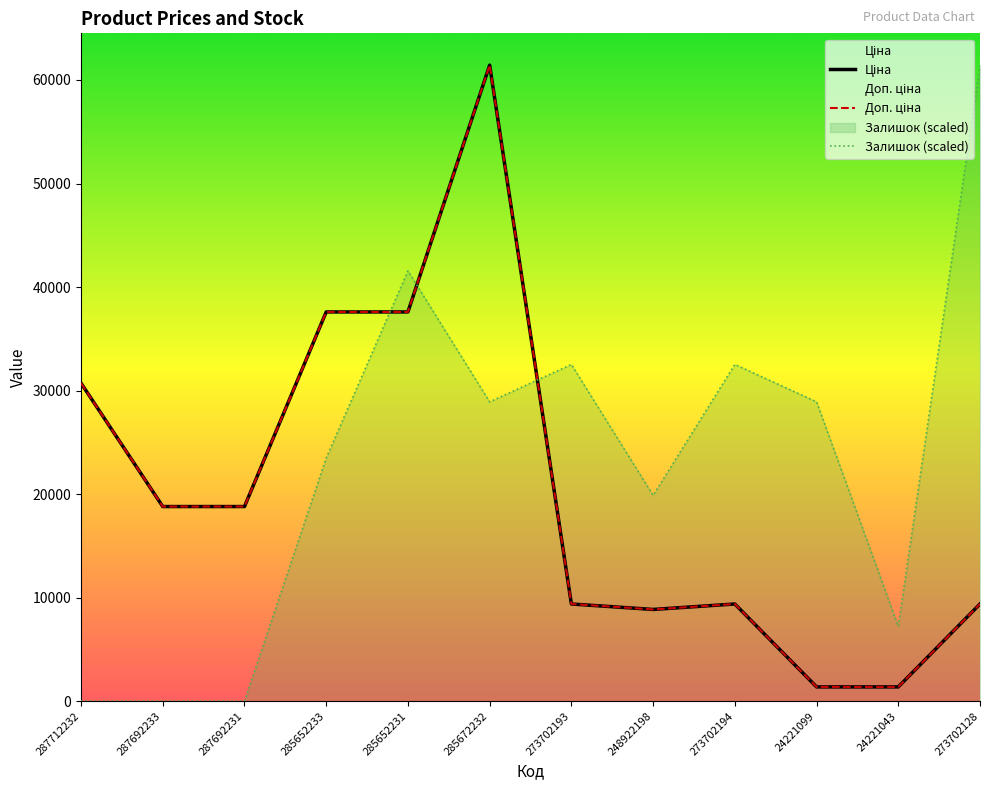

Does the chart display data point markers on the line(s)?

No